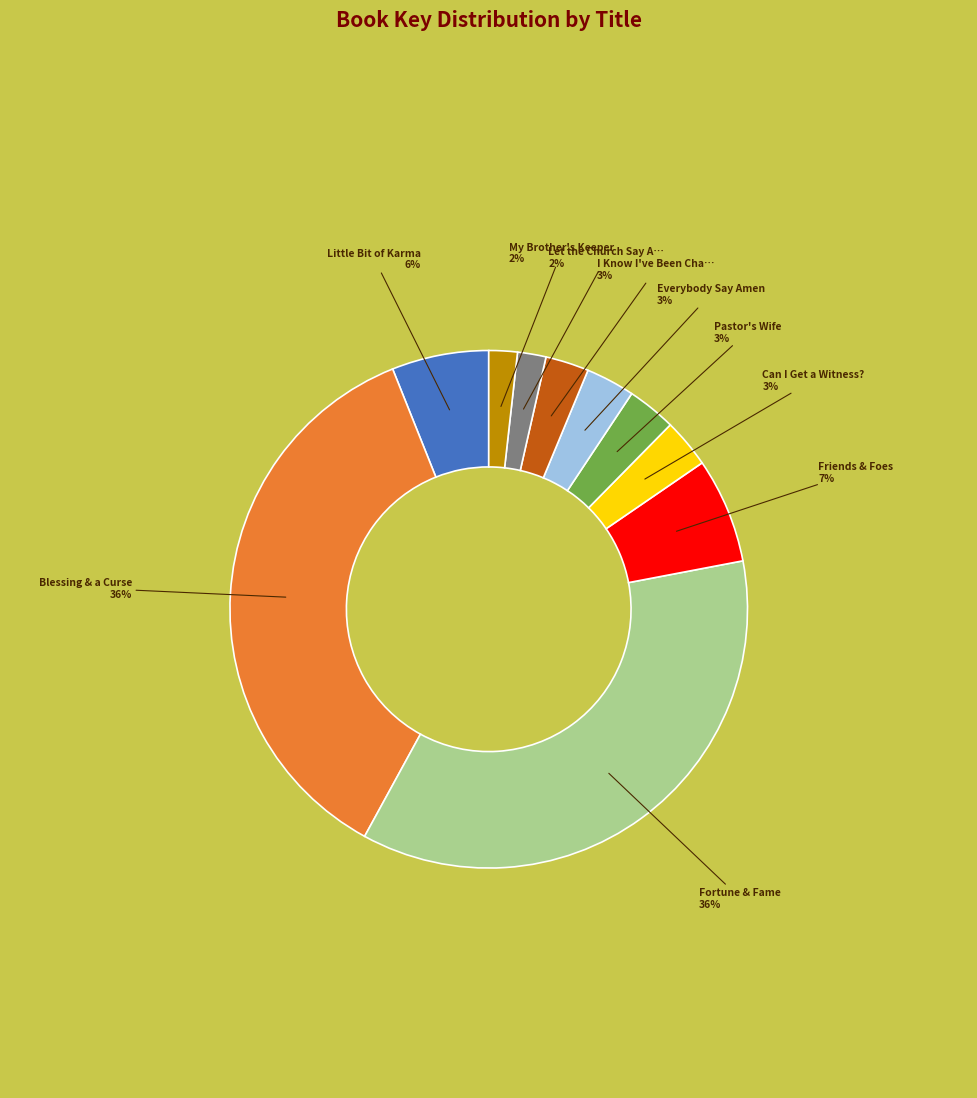

Count the number of slices in the pie.

10